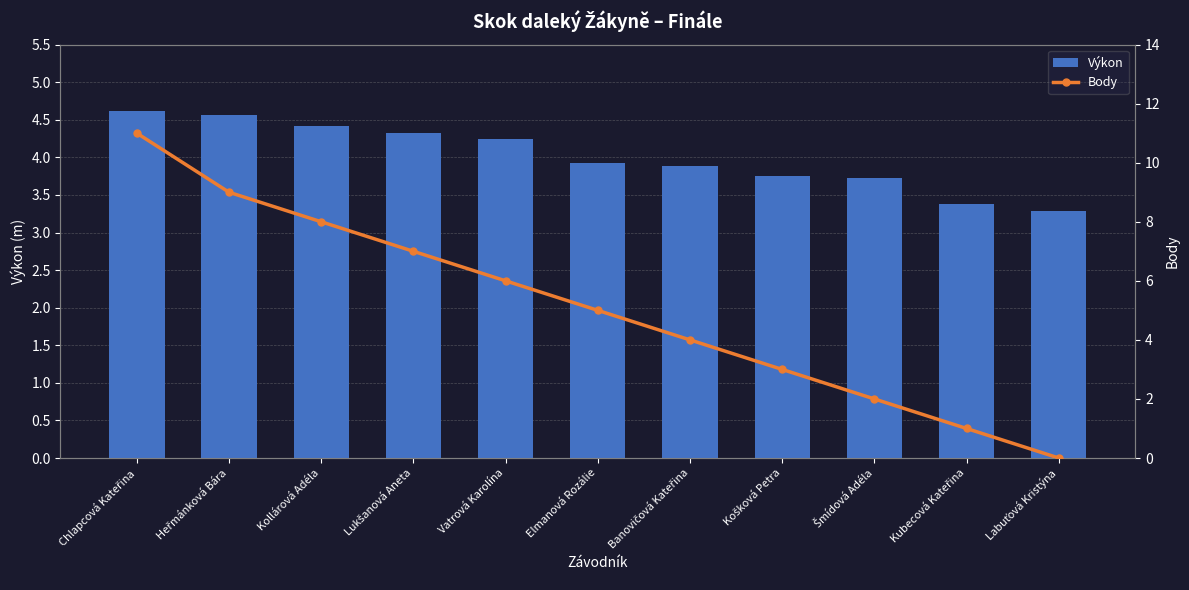

At how many categories does at least one series exceed 1?

11